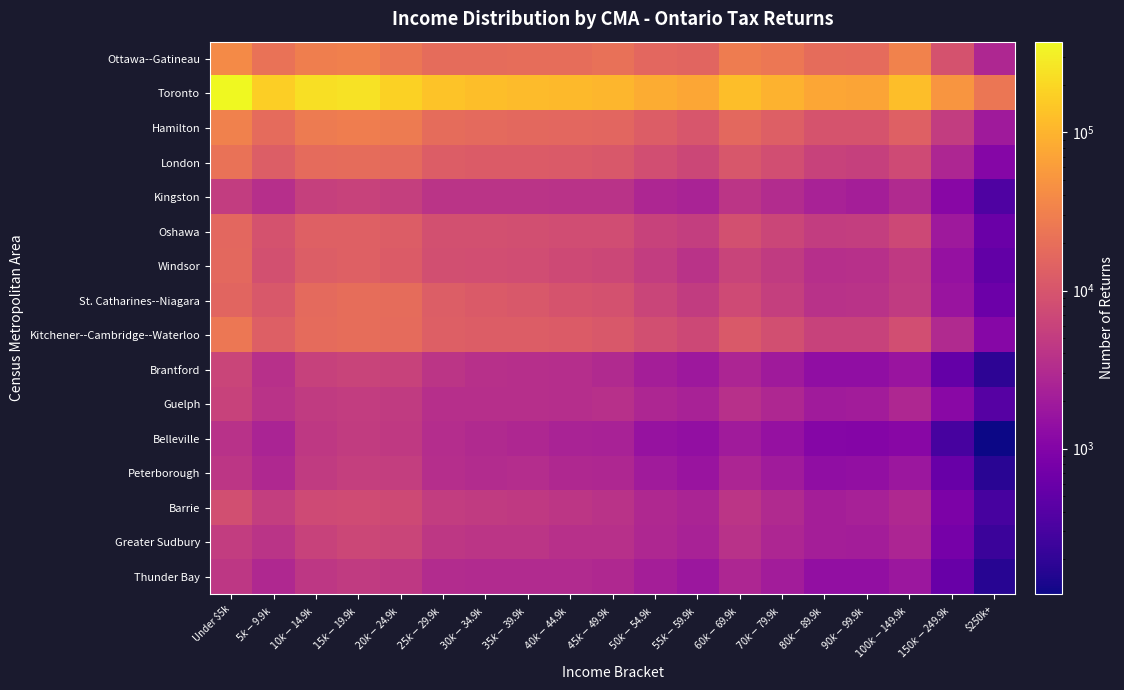

What is the greatest value displayed?

374810